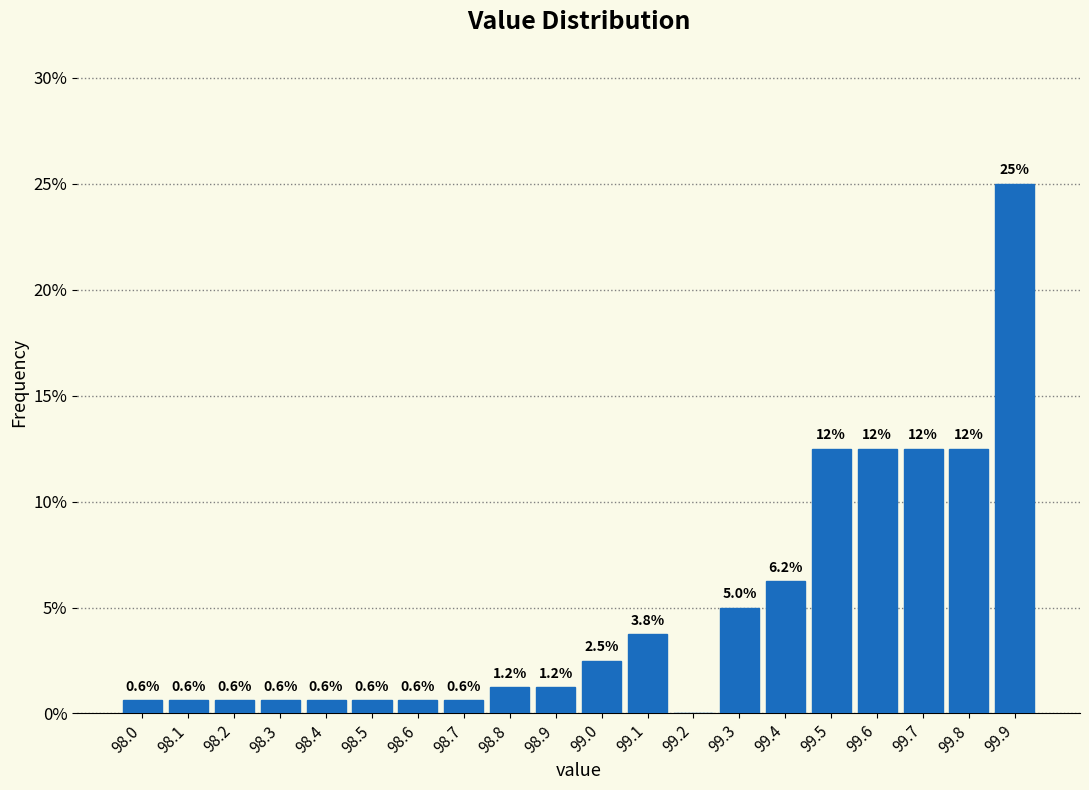

Which range on the x-axis has the tallest bar?

99.85 to 99.95